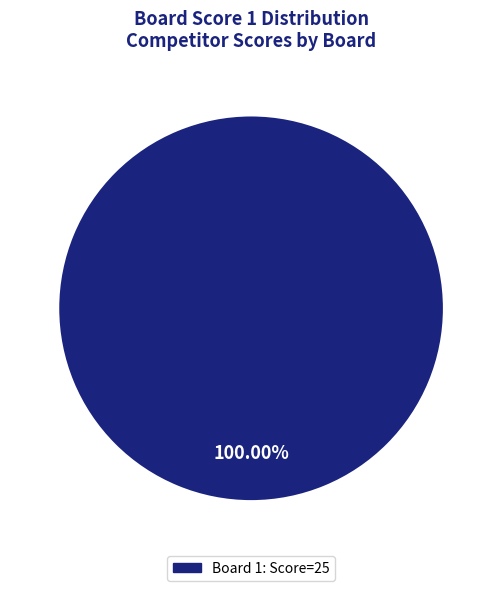

How many segments does this pie chart have?

1